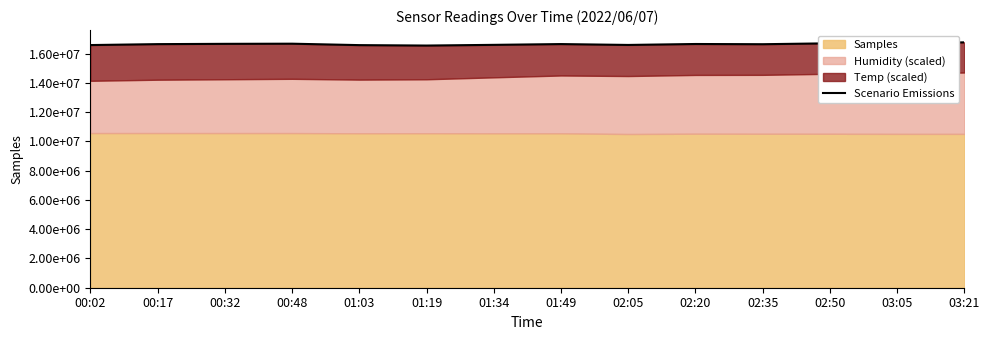

List the labels in order of value, smallest first.

01:19, 01:03, 00:02, 02:05, 01:34, 02:35, 00:17, 01:49, 02:20, 00:32, 00:48, 03:05, 02:50, 03:21